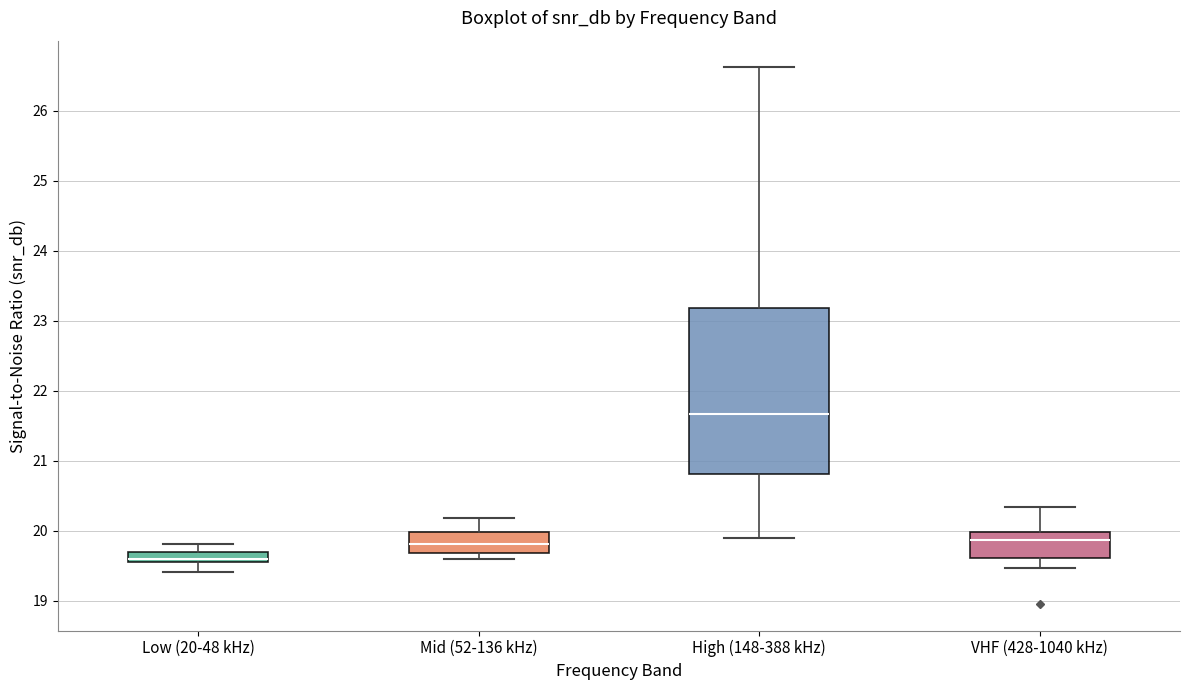

Which box has the lowest median line?

Low (20-48 kHz)